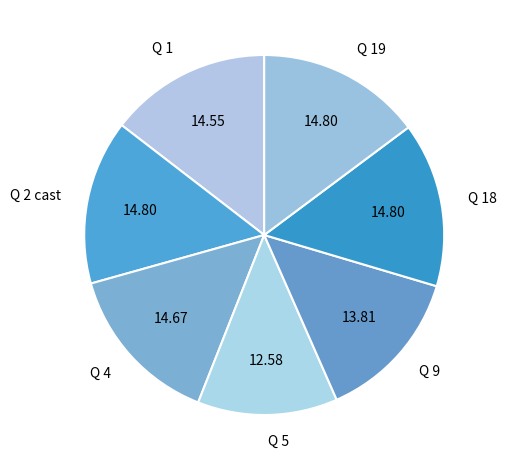

Which has a higher value, Q 5 or Q 18?

Q 18